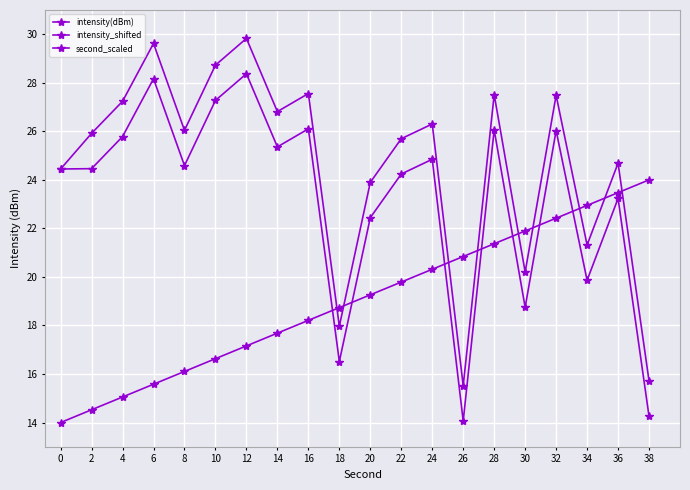

Which series has the largest total across all categories?

intensity_shifted